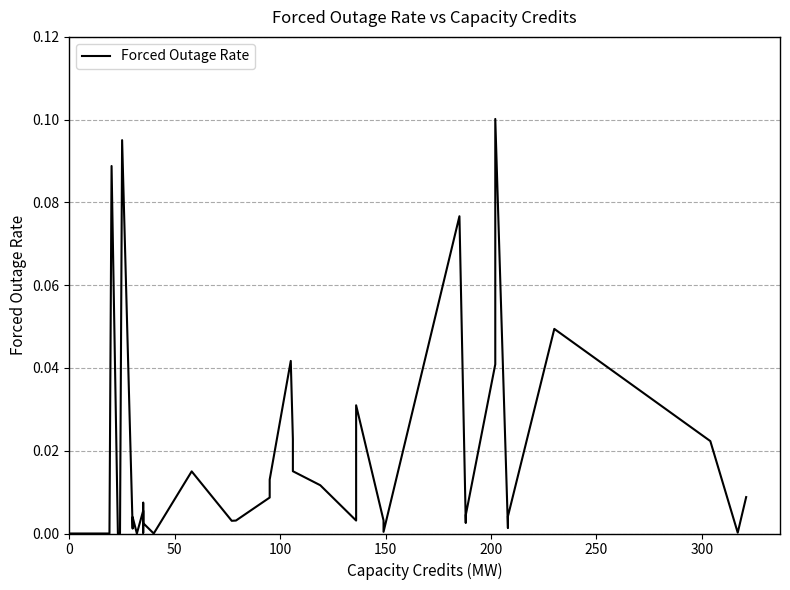

Count the number of data series in this chart.

1